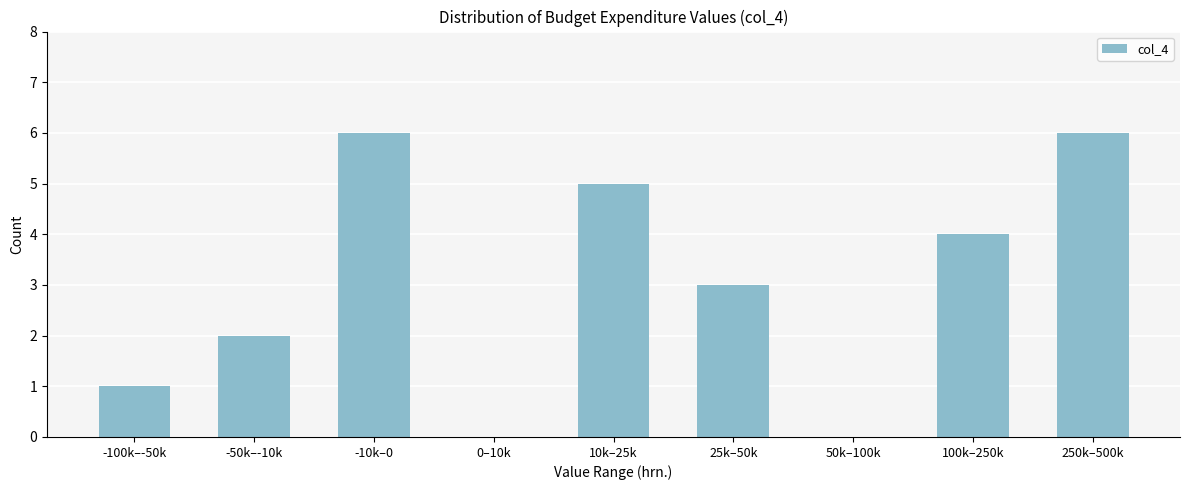

Reading left to right, list all the values displayed in this chart.

-100k–-50k=1	-50k–-10k=2	-10k–0=6	0–10k=0	10k–25k=5	25k–50k=3	50k–100k=0	100k–250k=4	250k–500k=6